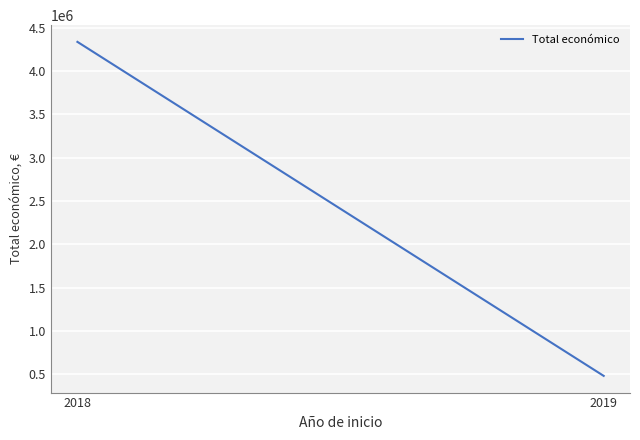

Reading right to left, extract all data points from this chart.

2019=480156.0	2018=4337170.3